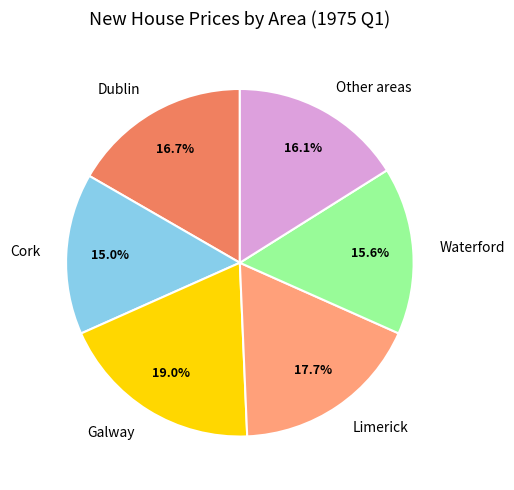

Is the sum of Cork and Other areas greater than half?

No